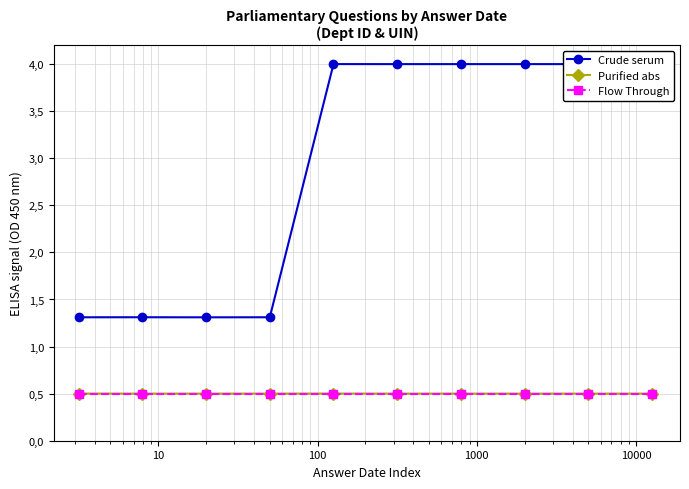

Does the chart have visible grid lines?

Yes